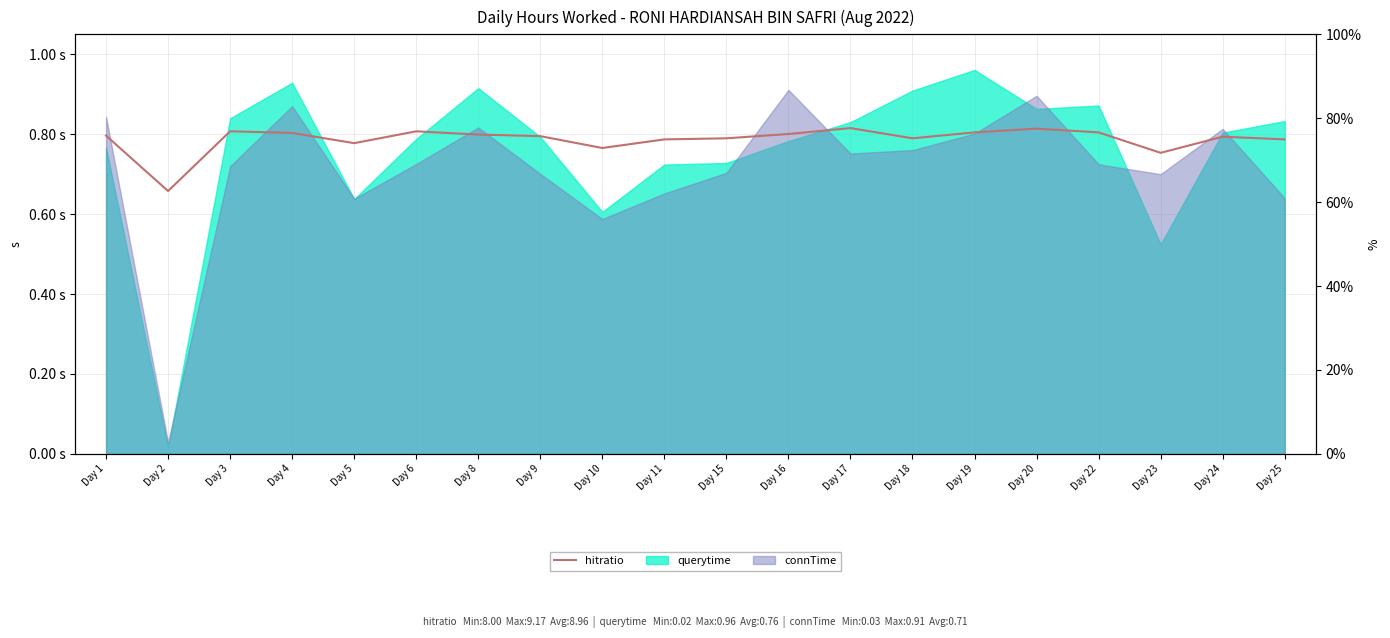

At which category does the data reach its first local peak?

Day 3